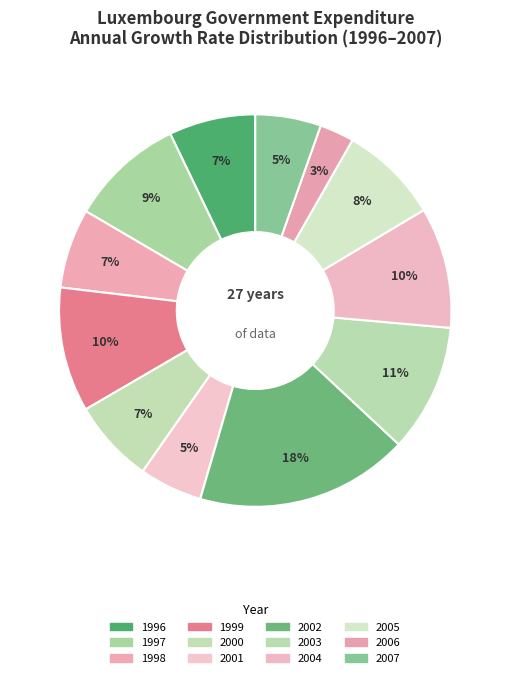

To the nearest percent, what portion does 1999 represent?

10%